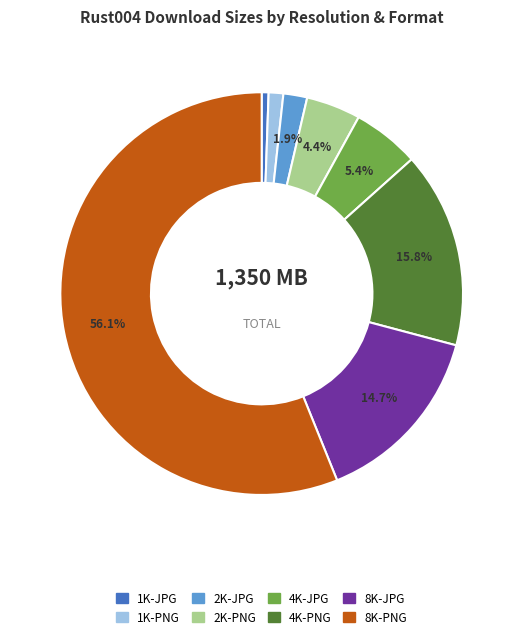

Count the number of slices in the pie.

8